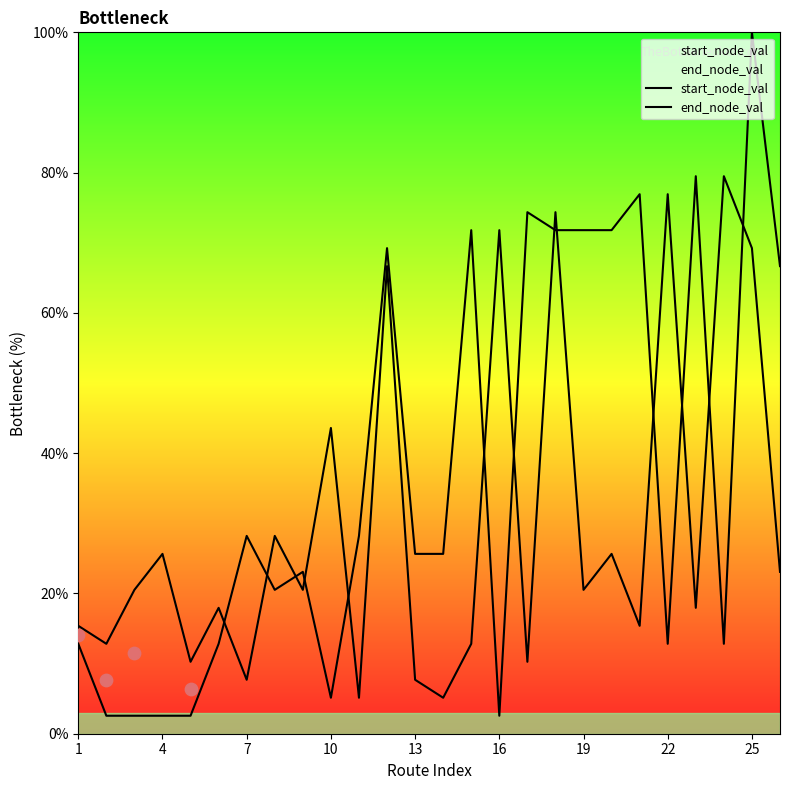

What are all the series names shown in the legend?

start_node_val, end_node_val